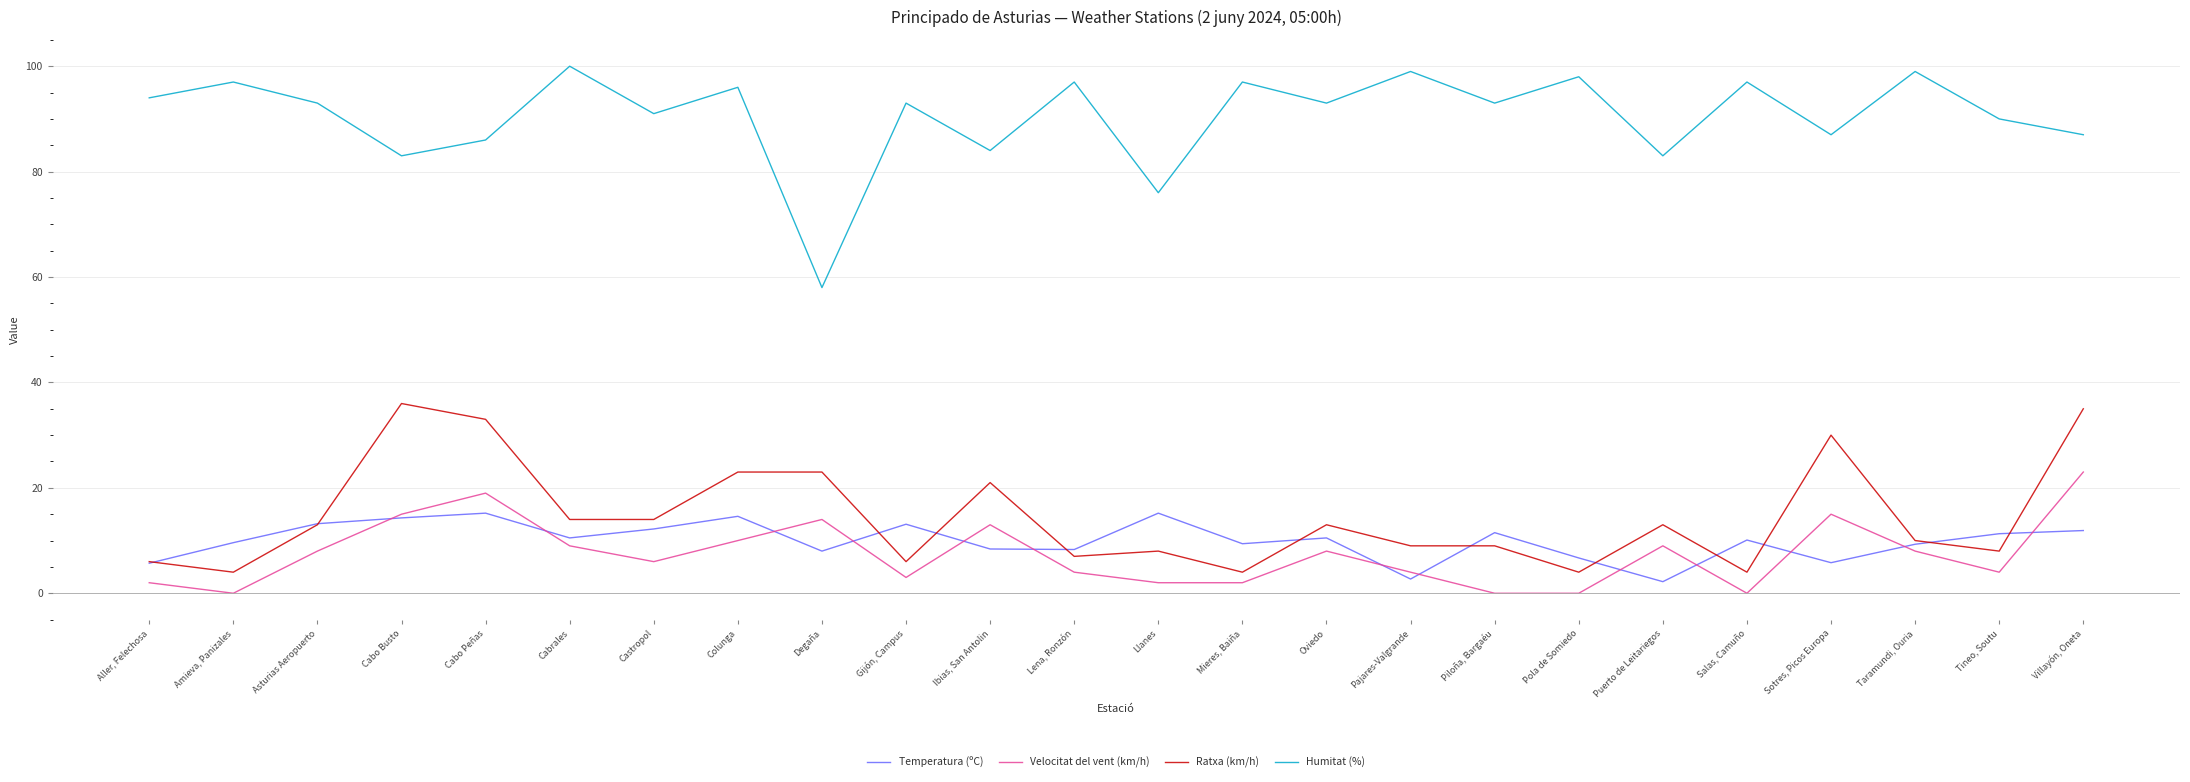

What are all the series names shown in the legend?

Temperatura (ºC), Velocitat del vent (km/h), Ratxa (km/h), Humitat (%)